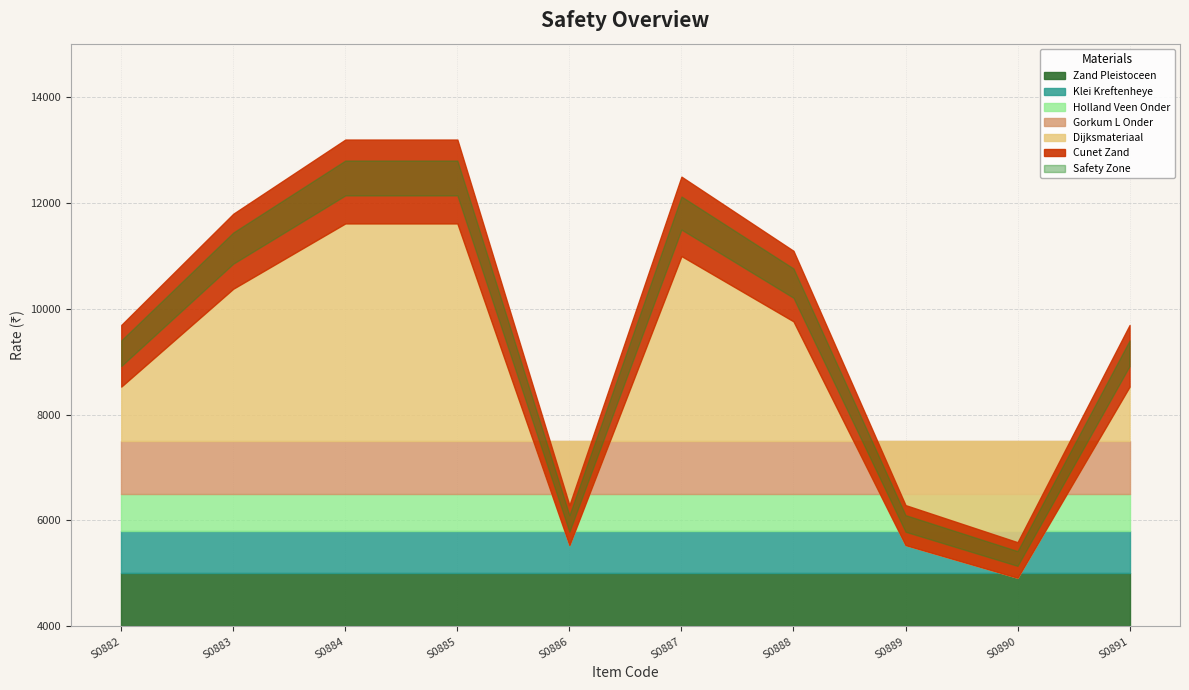

Where is the first local minimum?

S0886